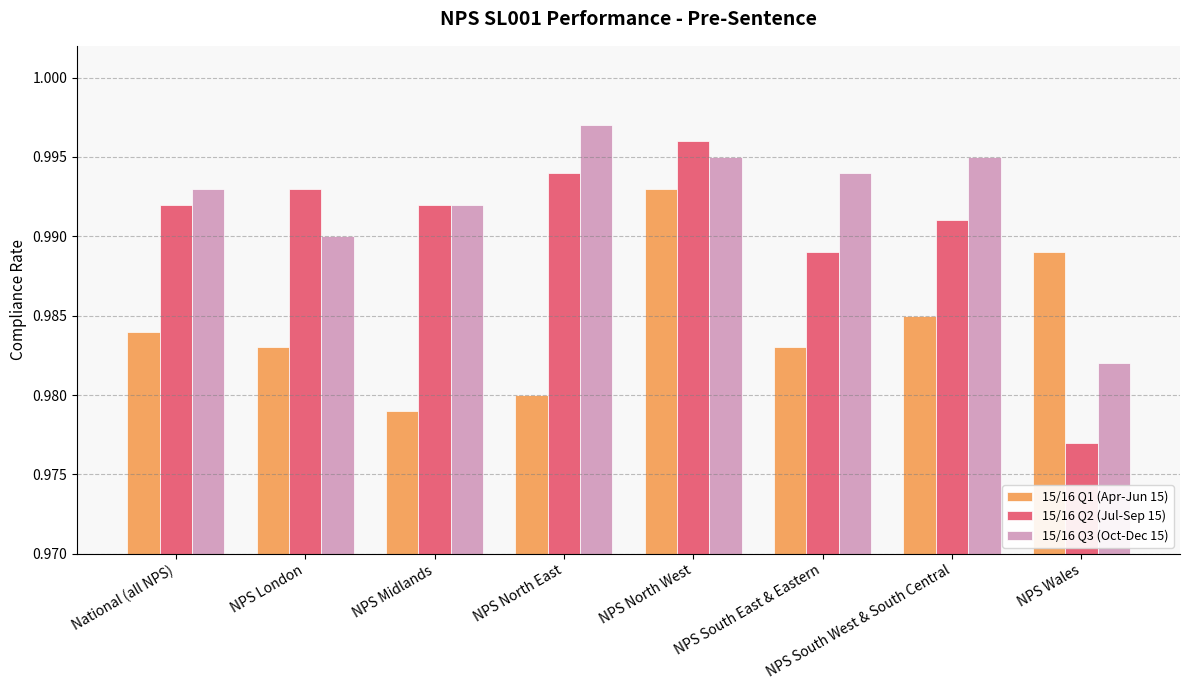

At which label is 15/16 Q2 (Jul-Sep 15) closest to 0?

NPS Wales